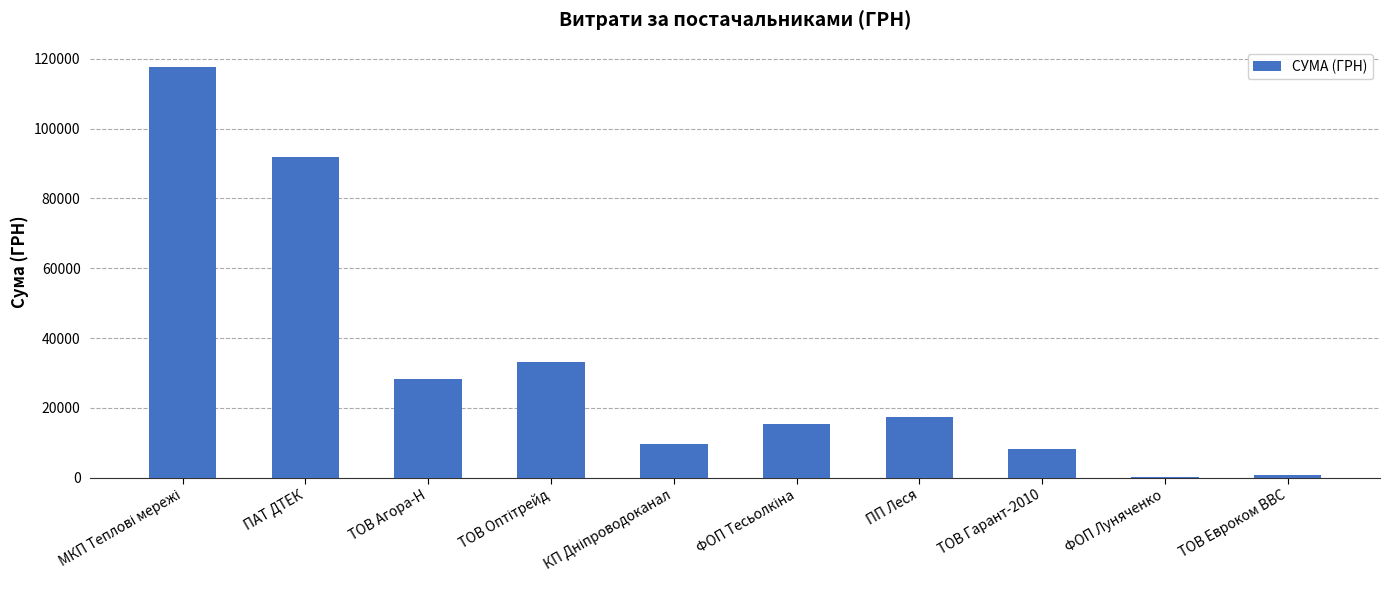

Are the bars horizontal?

No